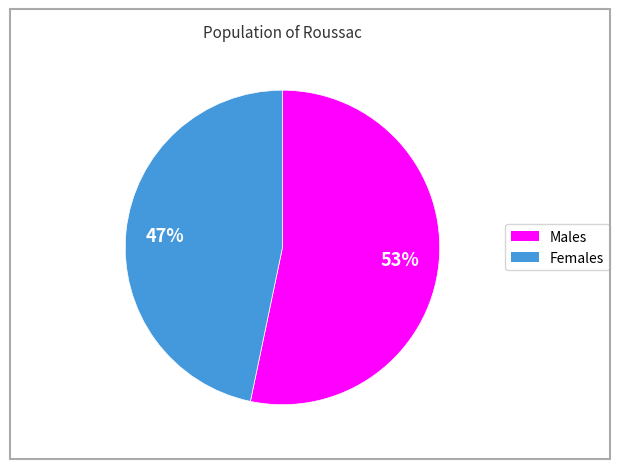

Is there any slice that represents more than half of the pie?

Yes